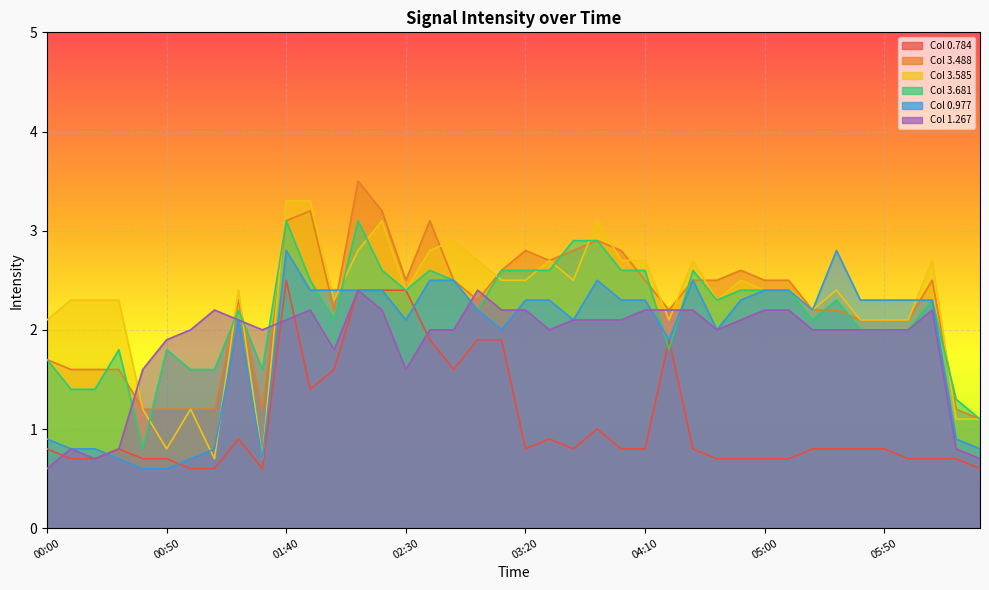

Where is the first local minimum for 1.267?

00:20